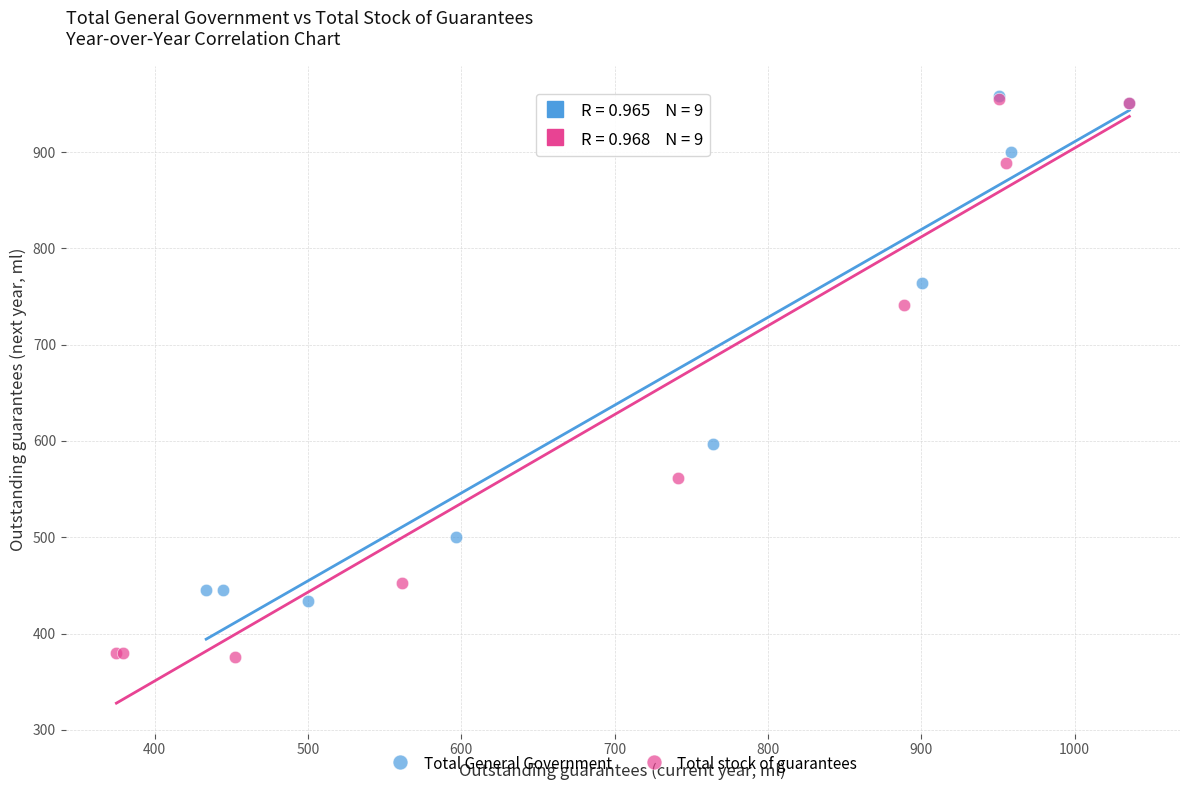

Which series reaches the minimum Y coordinate?

Total stock of guarantees